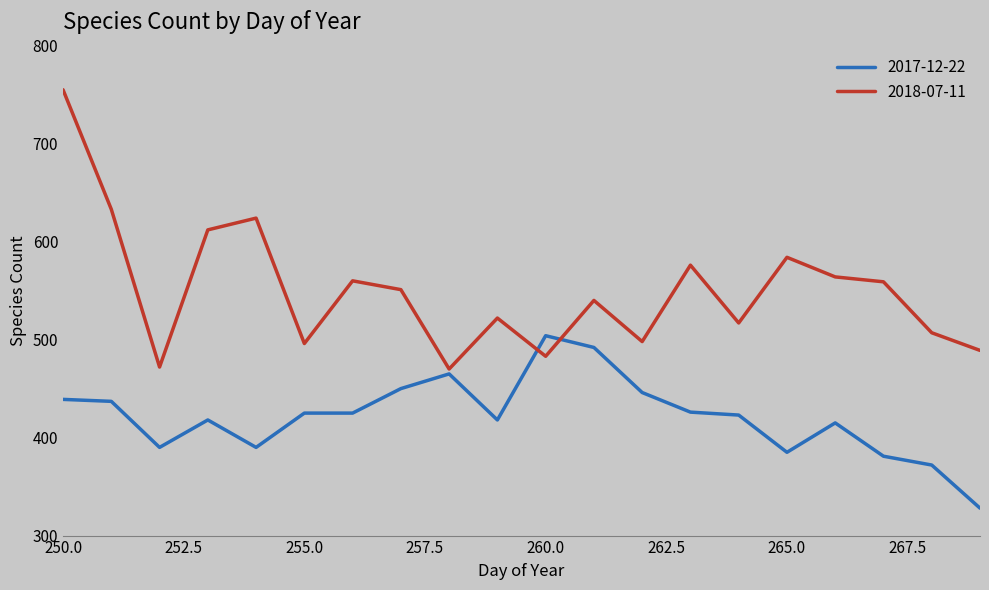

What is the difference between the maximum and minimum values in the 2018-07-11 series?

285